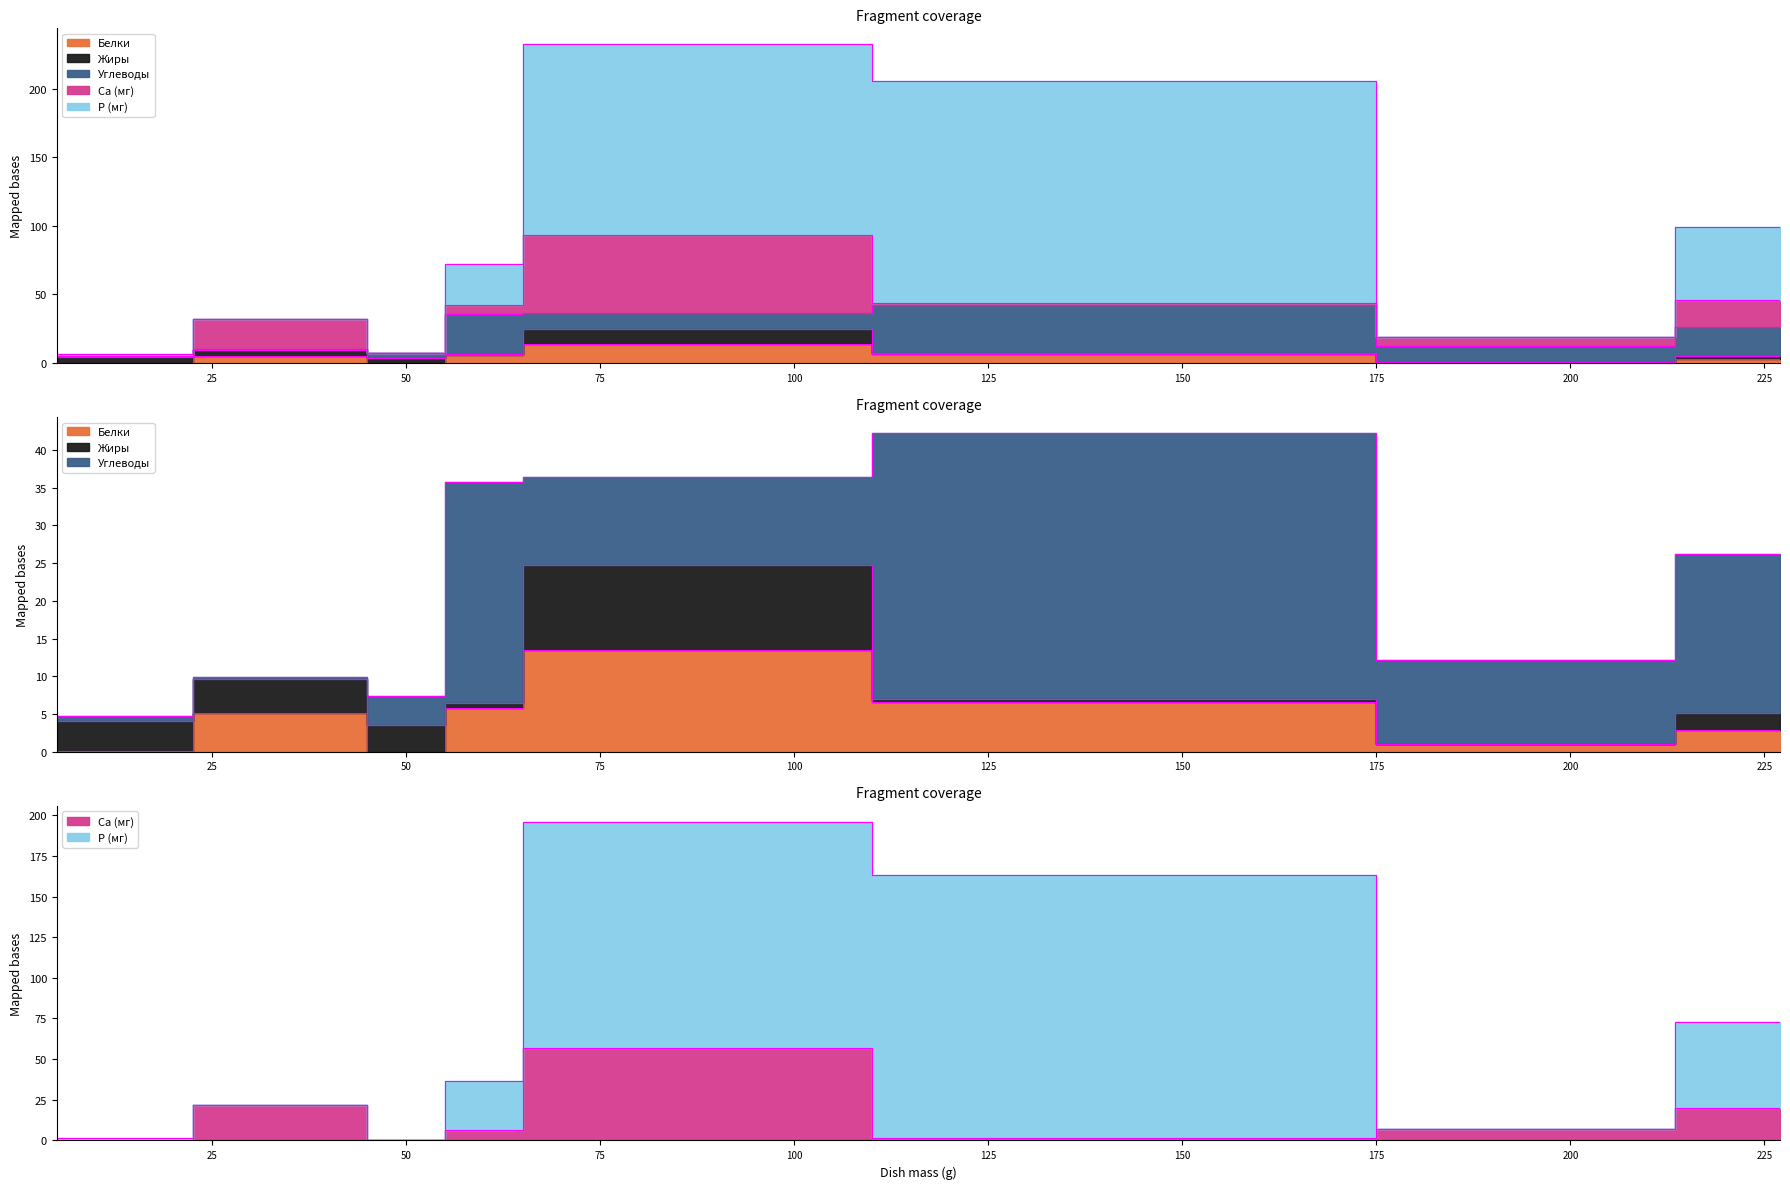

At how many categories does at least one series exceed 47?

3